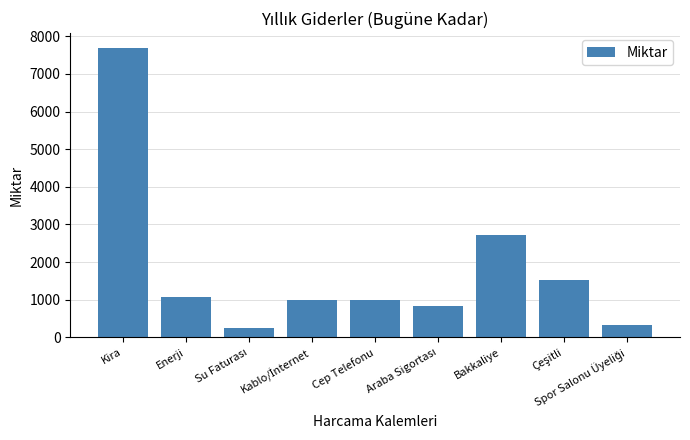

What is the label of the 2nd bar from the left?

Enerji